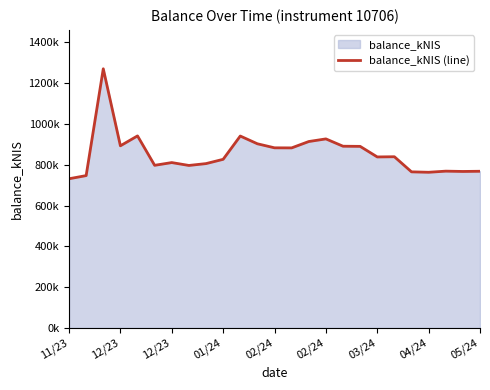

What is the difference between the maximum and minimum values?

538670.3